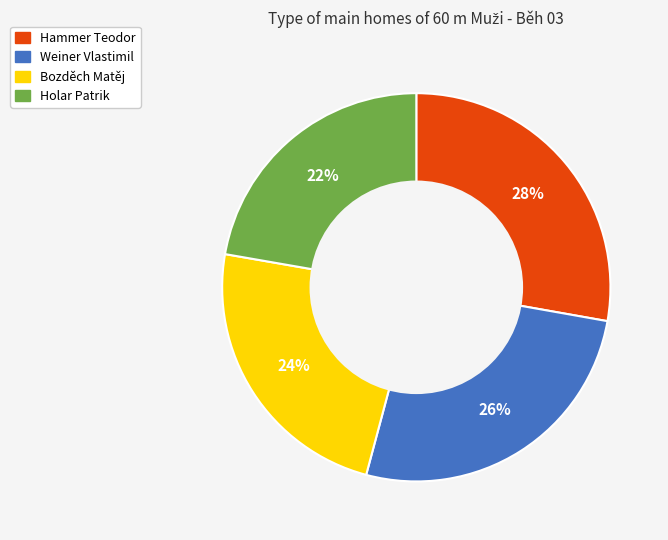

How many slices are in this pie chart?

4